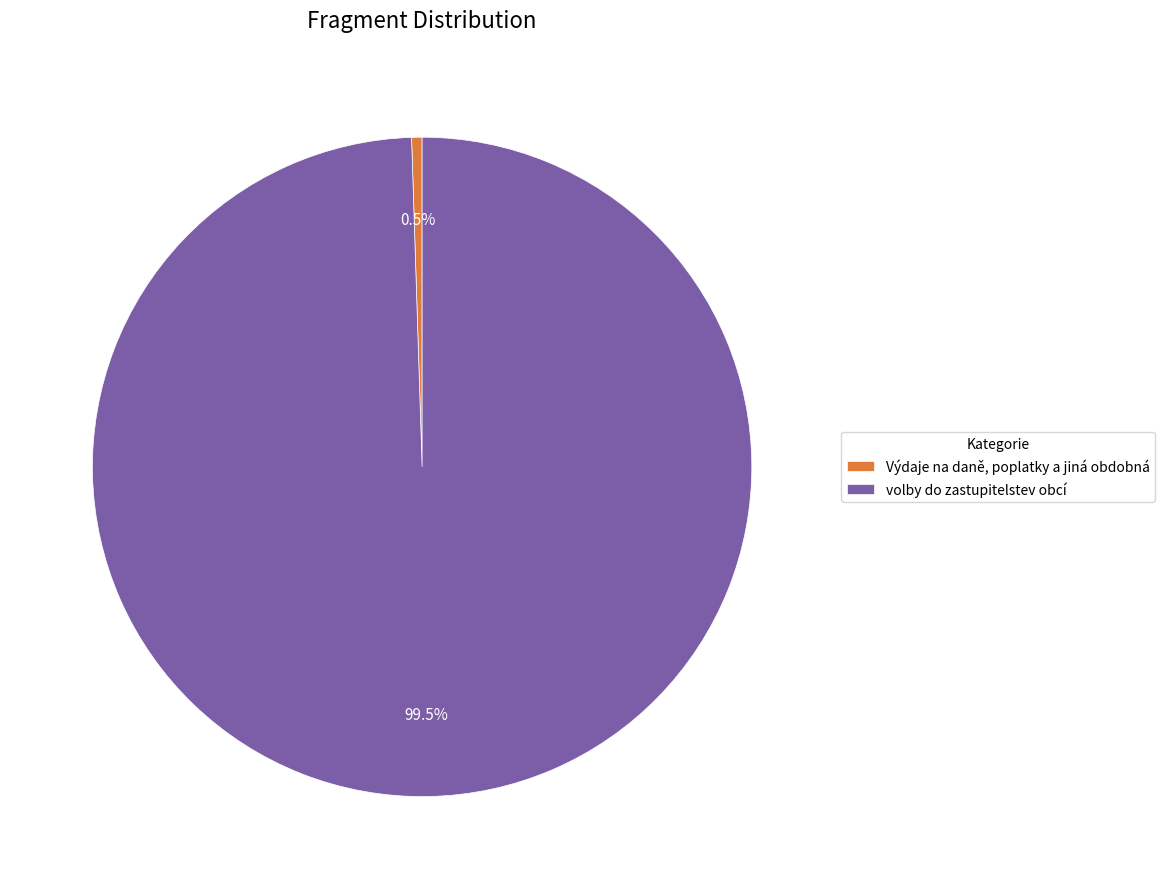

Rank the categories by value from lowest to highest.

Výdaje na daně, poplatky a jiná obdobná, volby do zastupitelstev obcí